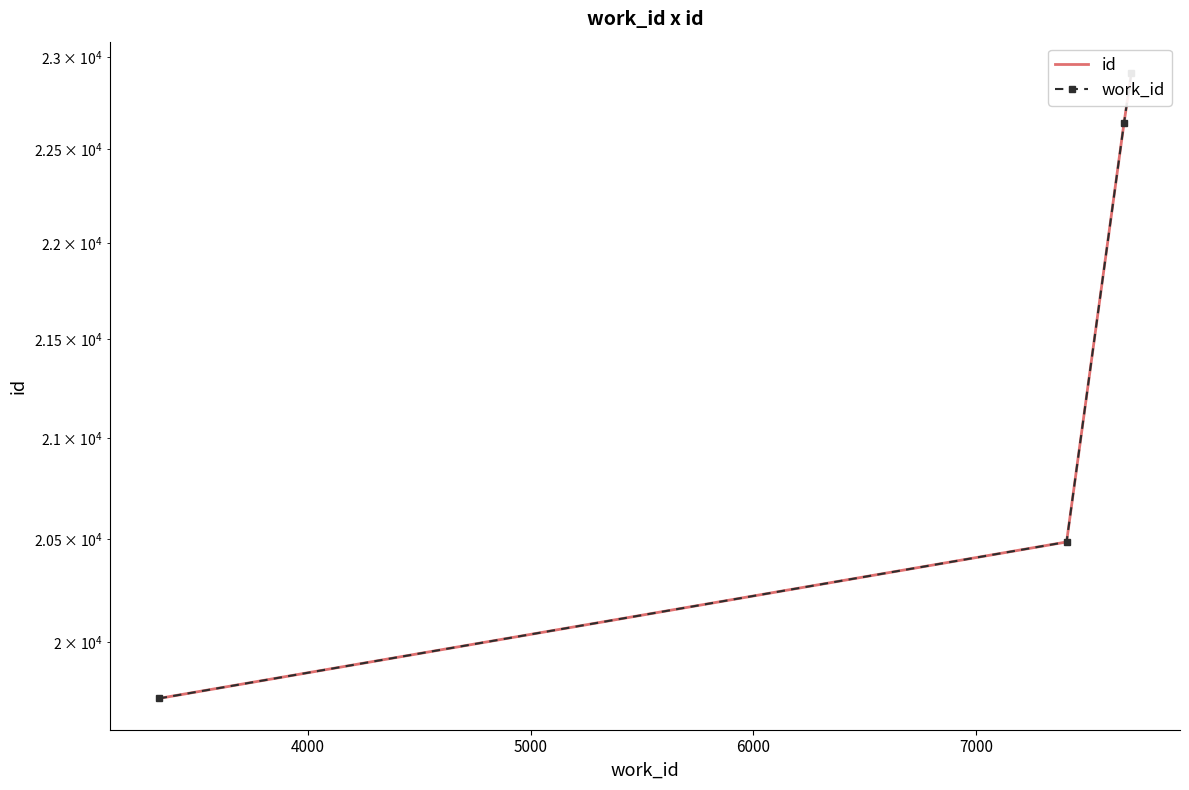

What is the total value across all series at 5000?

45280